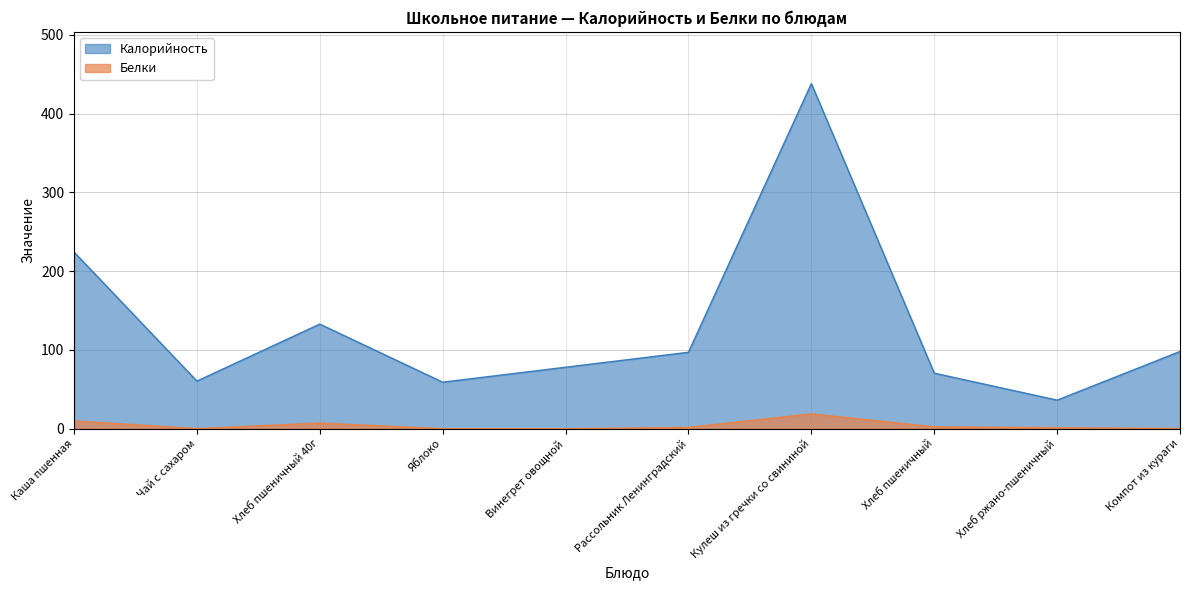

The Калорийность series shows 106.7 at Хлеб пшеничный. True or false?

False